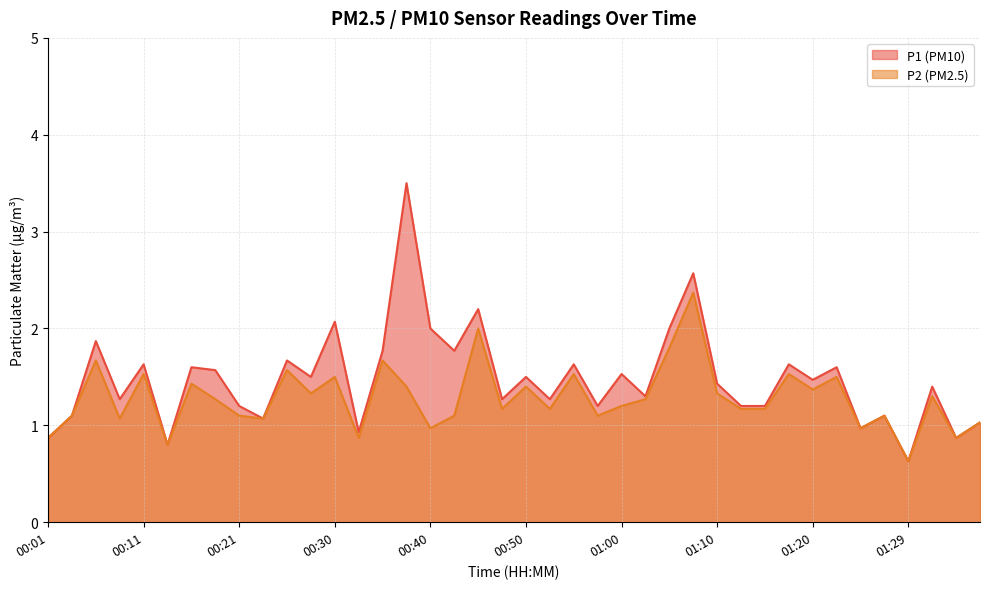

Rank the series by their average value, from highest to lowest.

P1 (PM10), P2 (PM2.5)